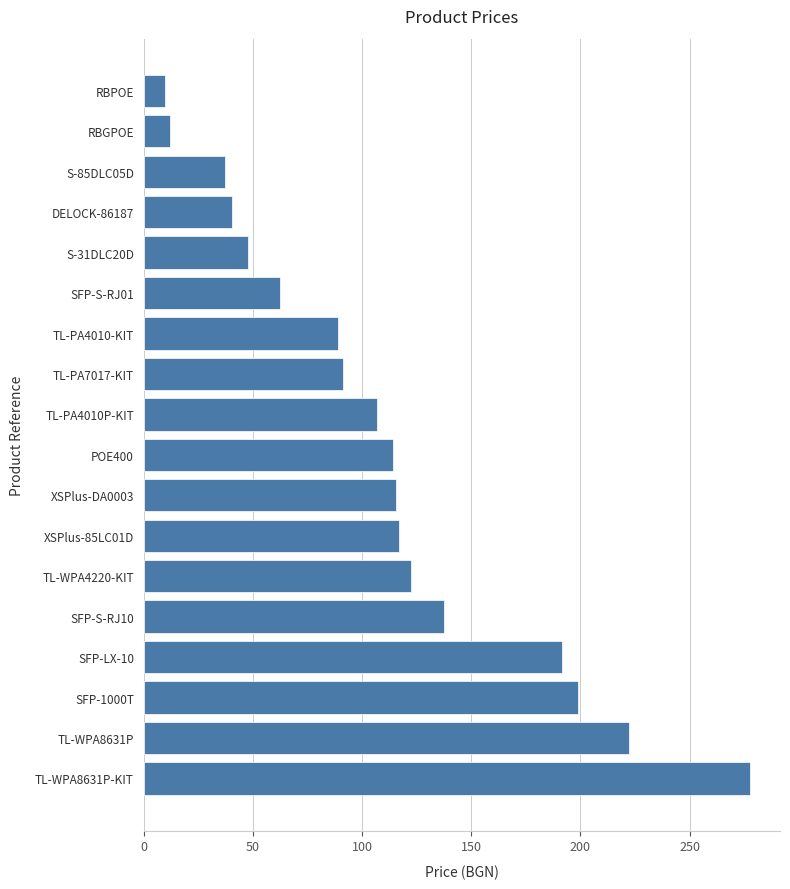

True or false: the data shows 38.4 at TL-PA7017-KIT.

False